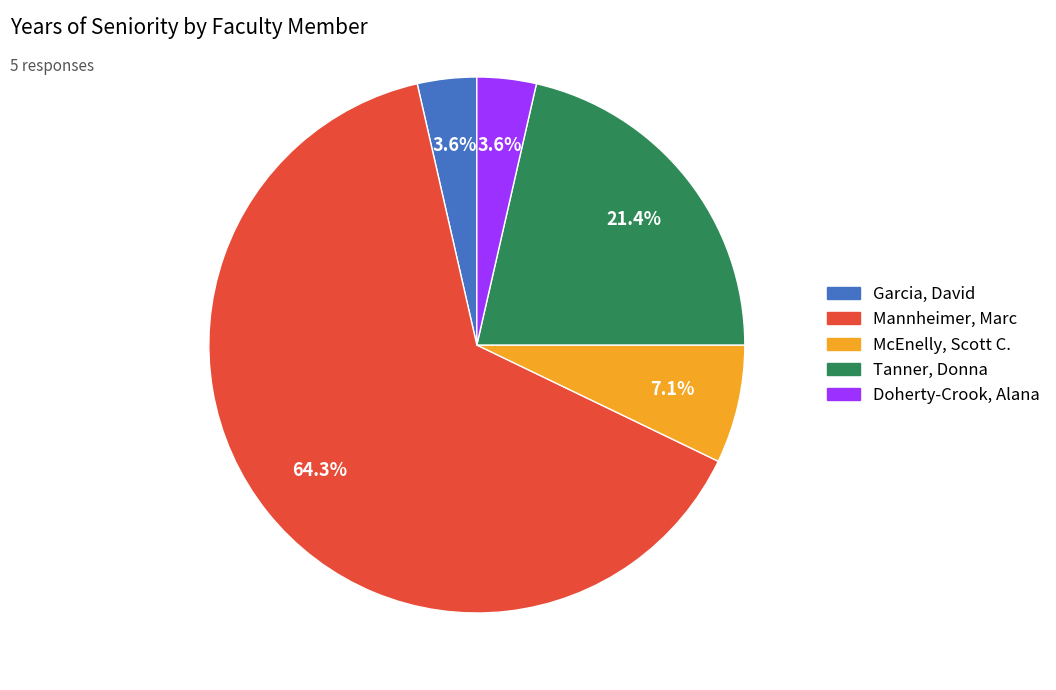

To the nearest percent, what is the combined percentage of Garcia, David and Tanner, Donna?

25%